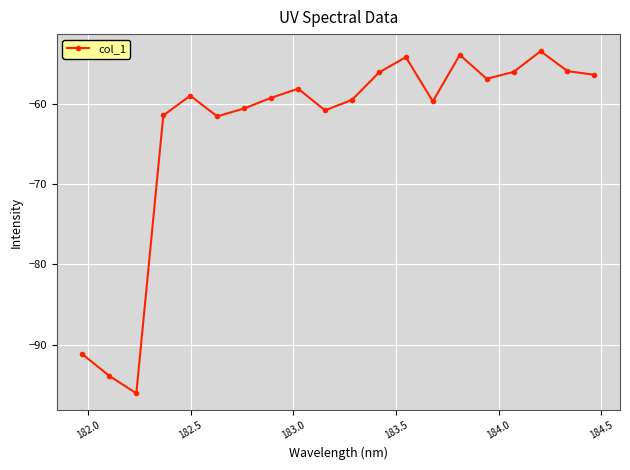

What is the value of the 12th point from the left?

-56.1